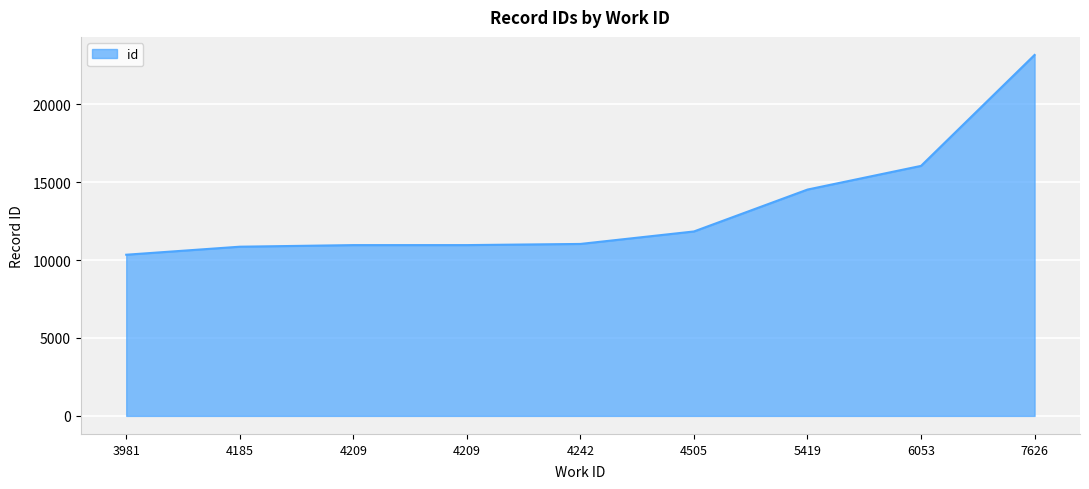

Does the chart display data point markers on the line(s)?

No